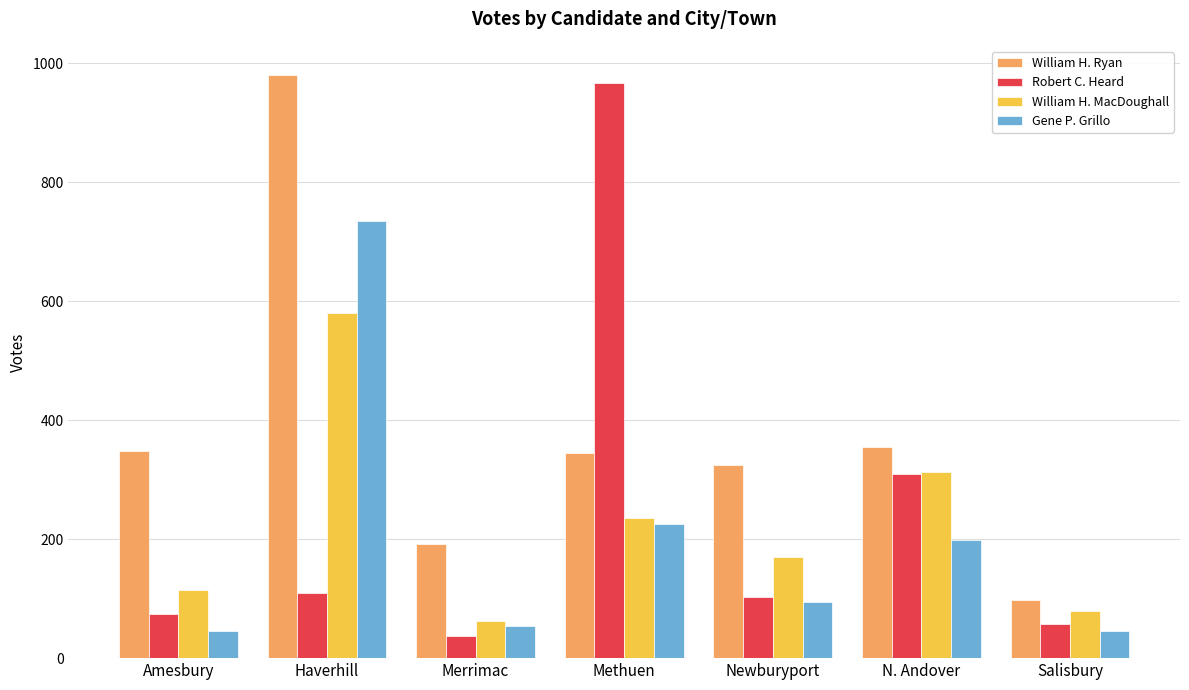

How many distinct data groups are displayed?

4